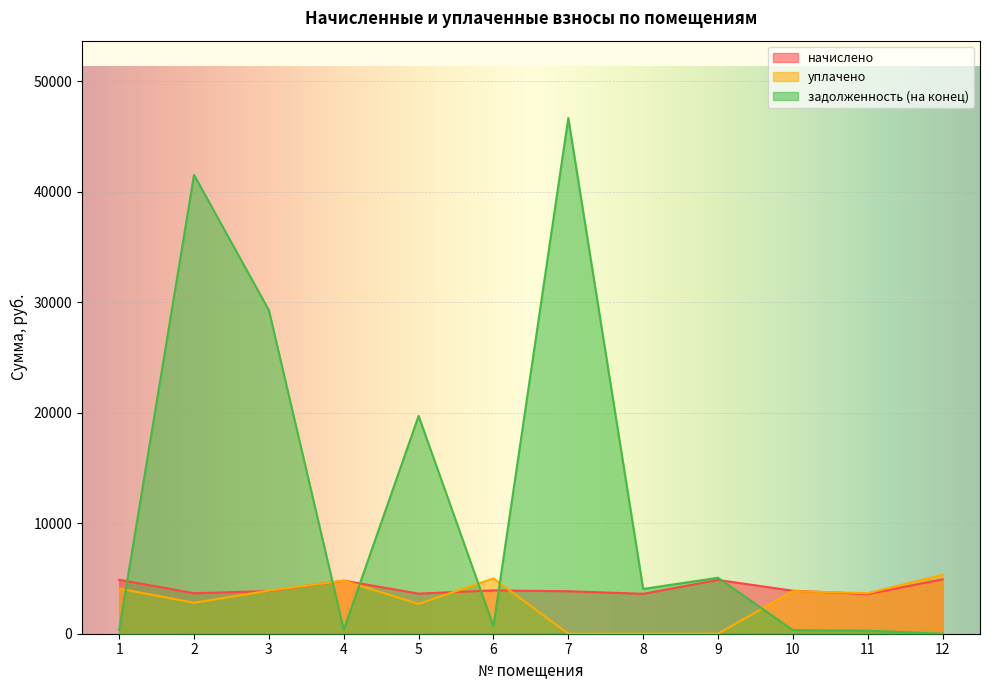

Rank the series at 7 from highest to lowest value.

задолженность (на конец), начислено, уплачено